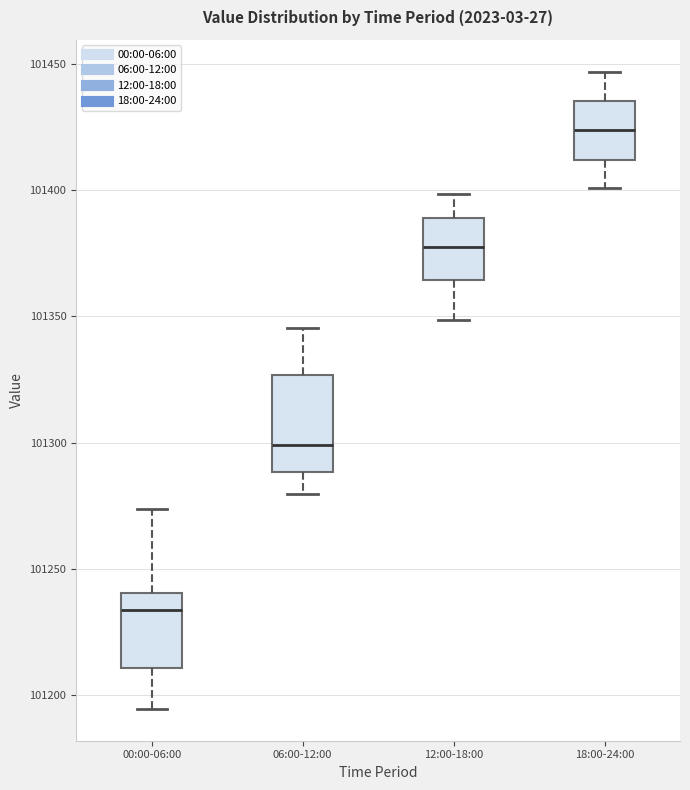

Reading left to right, read every box against the y-axis: the position of its median line, the range the box covers, and the ends of its whiskers. The values are not printed on the chart, so give them approximately, as read against the axis.

00:00-06:00: median 101235, box 101210 to 101240, whiskers 101195 to 101275
06:00-12:00: median 101300, box 101290 to 101325, whiskers 101280 to 101345
12:00-18:00: median 101375, box 101365 to 101390, whiskers 101350 to 101400
18:00-24:00: median 101425, box 101410 to 101435, whiskers 101400 to 101445